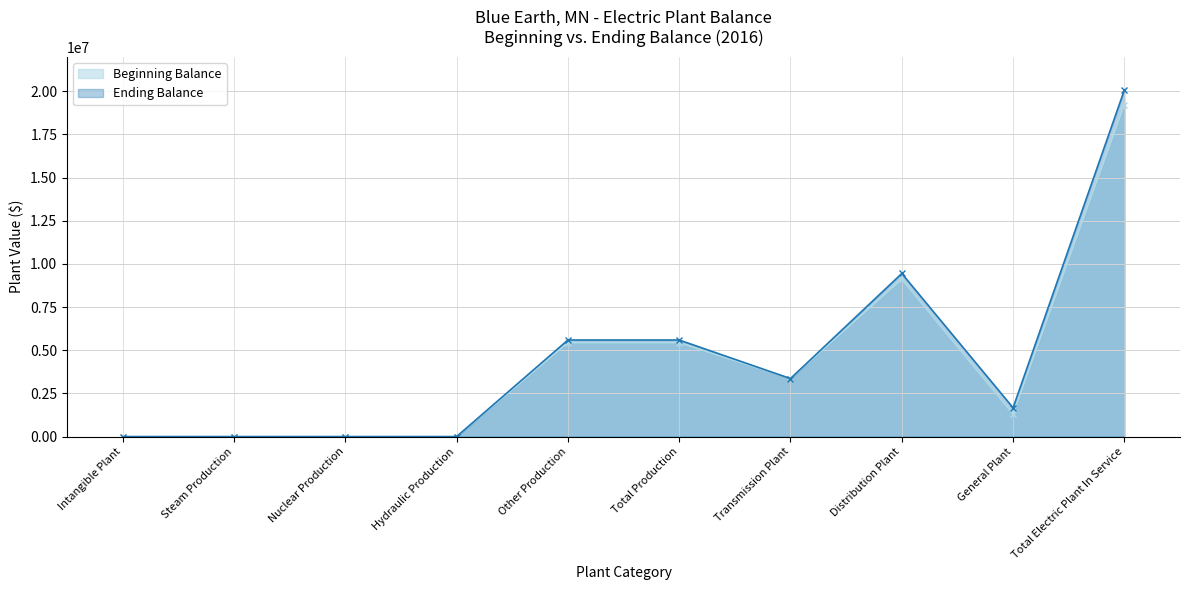

At which category is the sum across all series the highest?

Total Electric Plant In Service